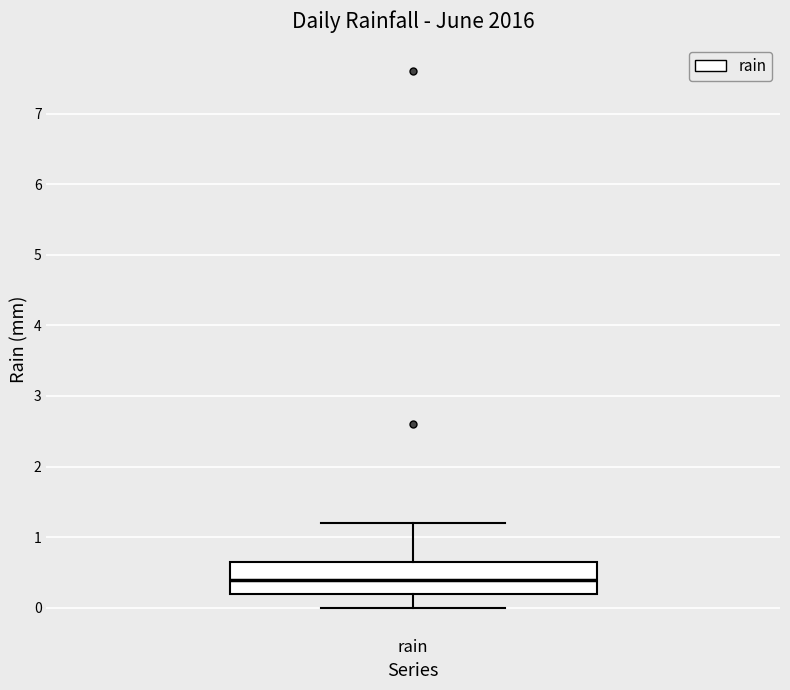

Where does the lower whisker of the box for rain end on the y-axis? The values are not printed on the chart, so give them approximately, as read against the axis.

0.0